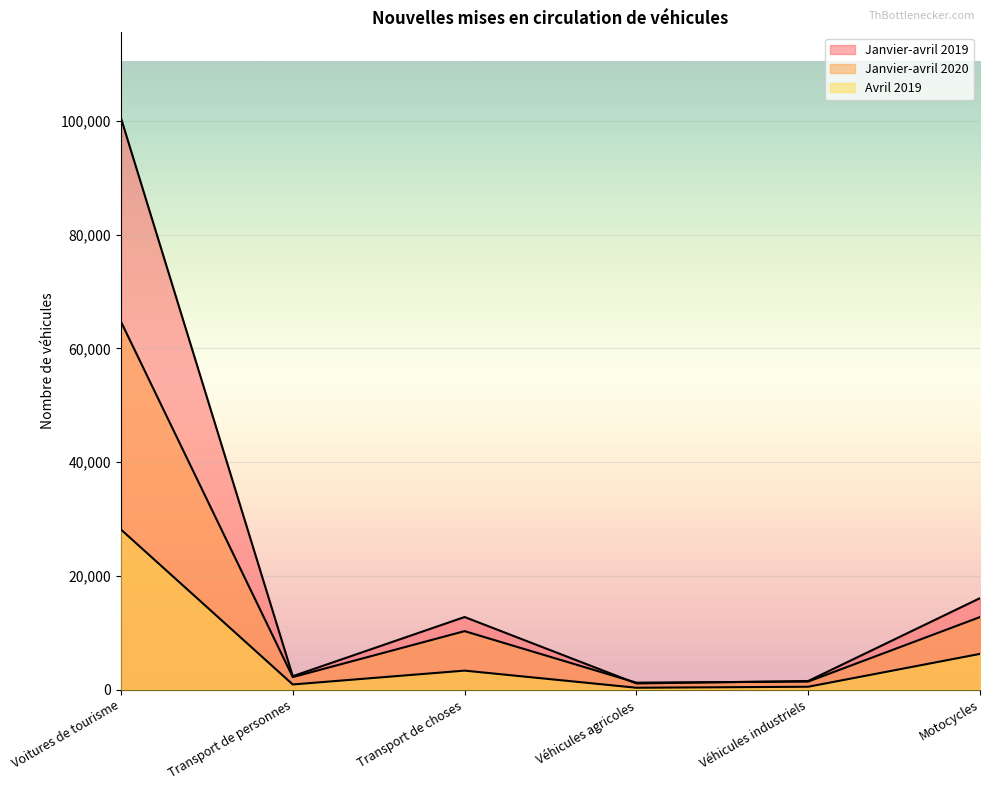

What is the value of the Janvier-avril 2020 point at the 2nd from the left?

2204